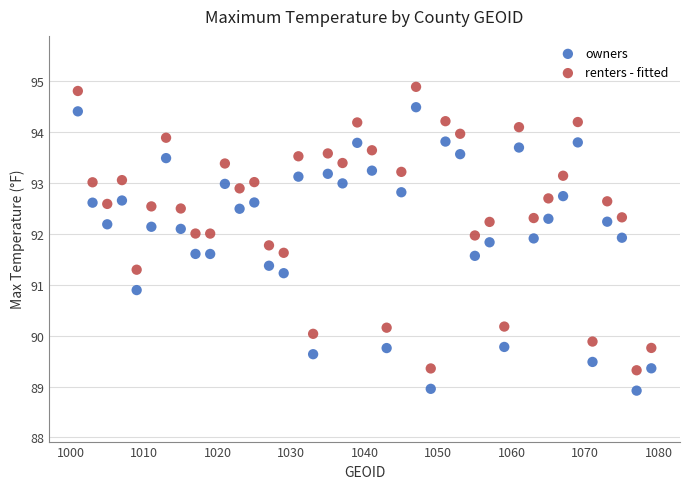

What are all the series names shown in the legend?

owners, renters - fitted